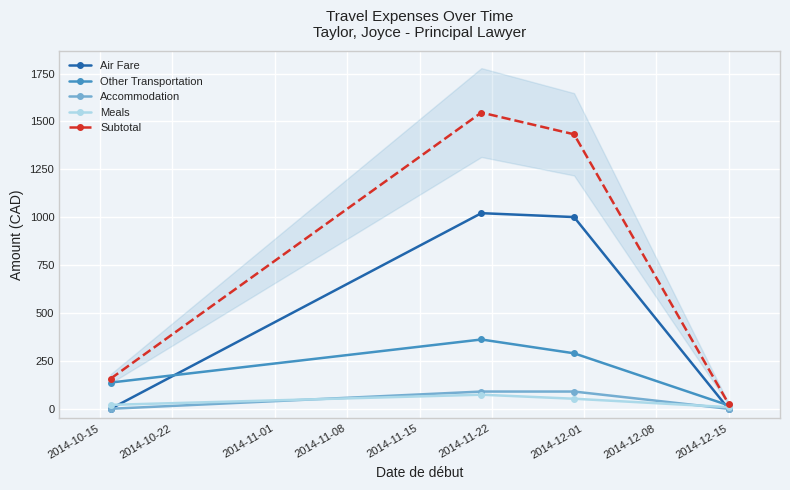

True or false: Subtotal and Other Transportation intersect in this chart.

False